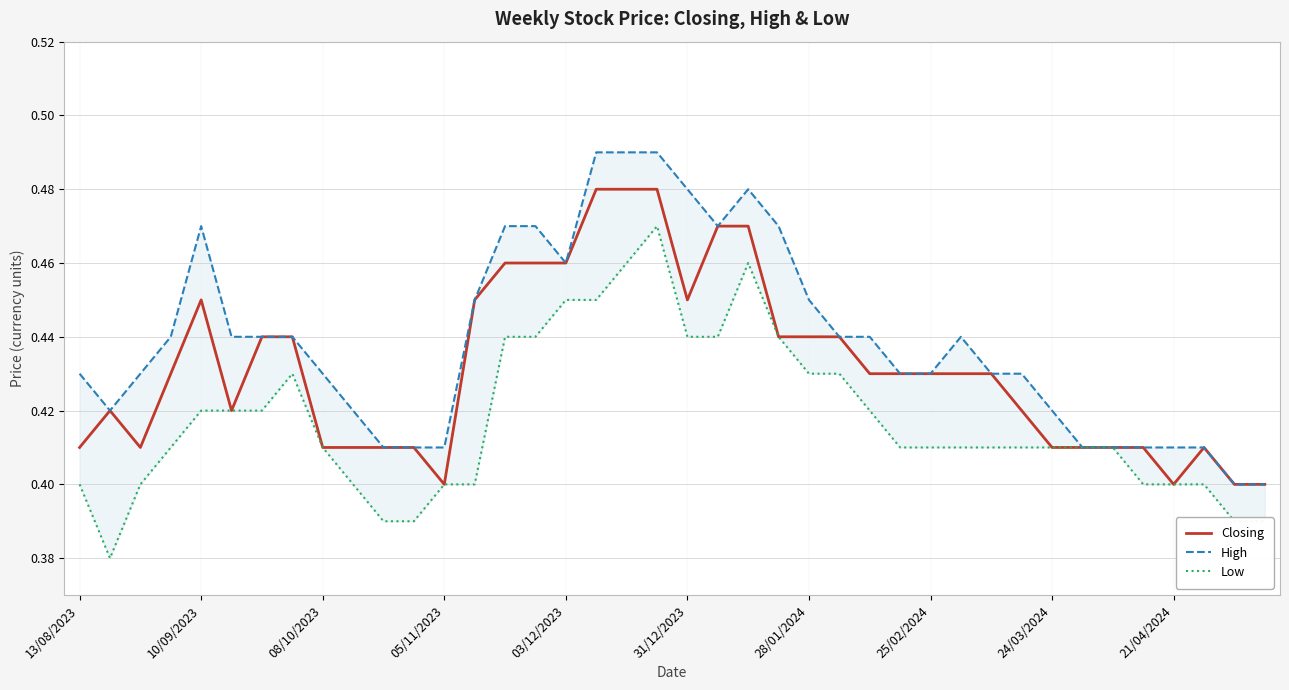

Which series has the largest total across all categories?

High